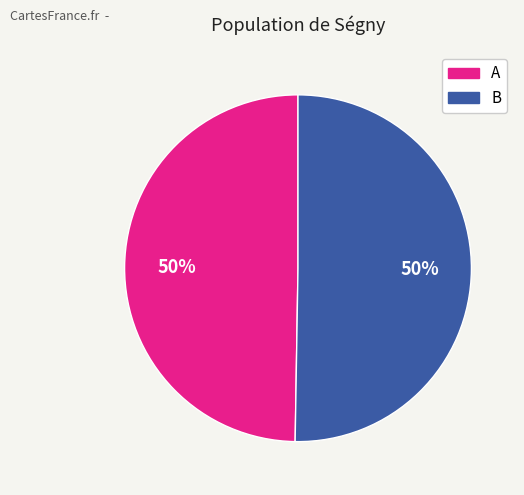

To the nearest percent, what is the average slice percentage?

50%